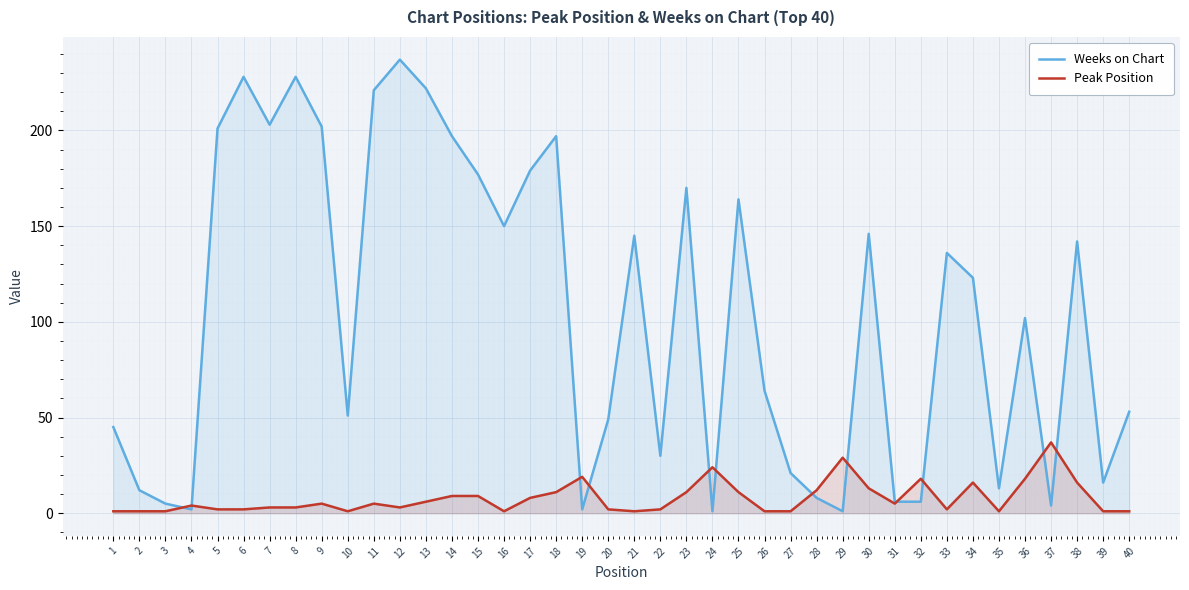

The Weeks on Chart series shows 0 at 29. True or false?

False